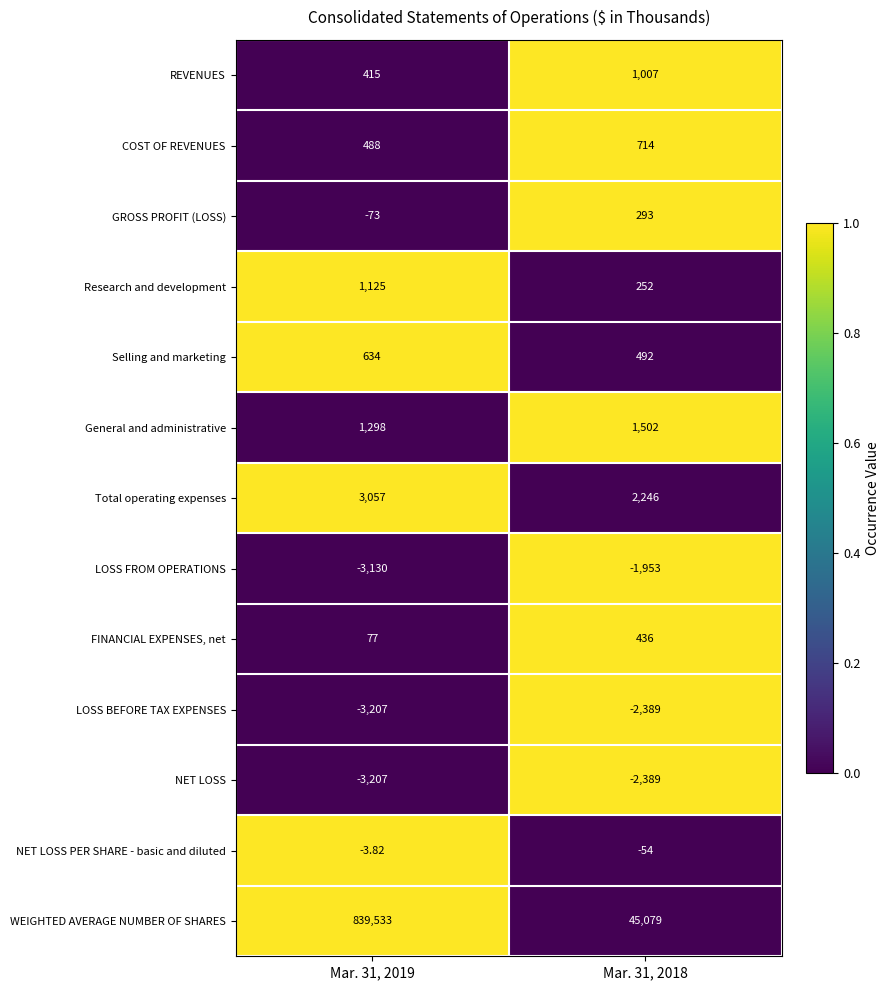

Between Mar. 31, 2019 and Mar. 31, 2018, which series saw the biggest shift?

WEIGHTED AVERAGE NUMBER OF SHARES